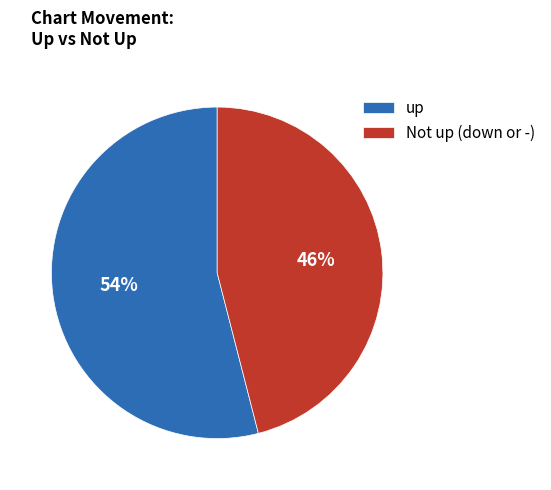

How many segments does this pie chart have?

2